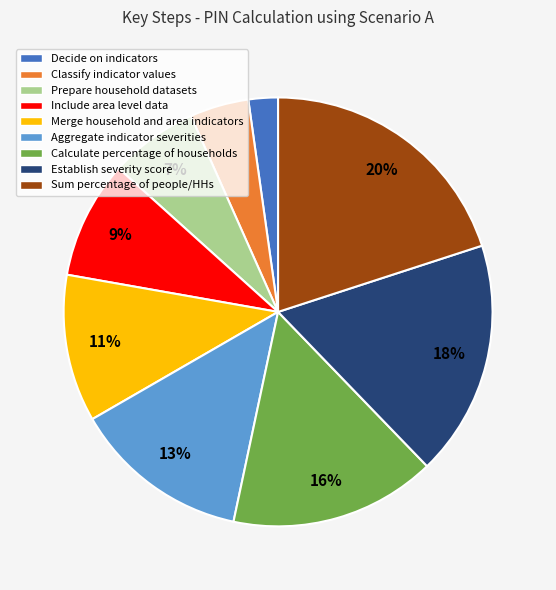

To the nearest percent, what percentage of the pie is Establish severity score?

18%